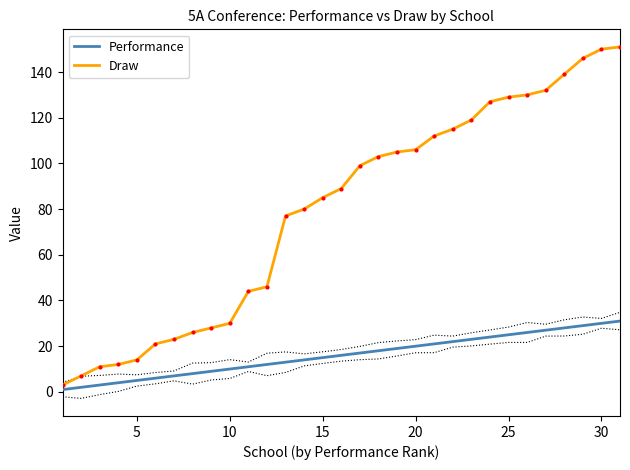

The Draw series shows 223 at 25. True or false?

False